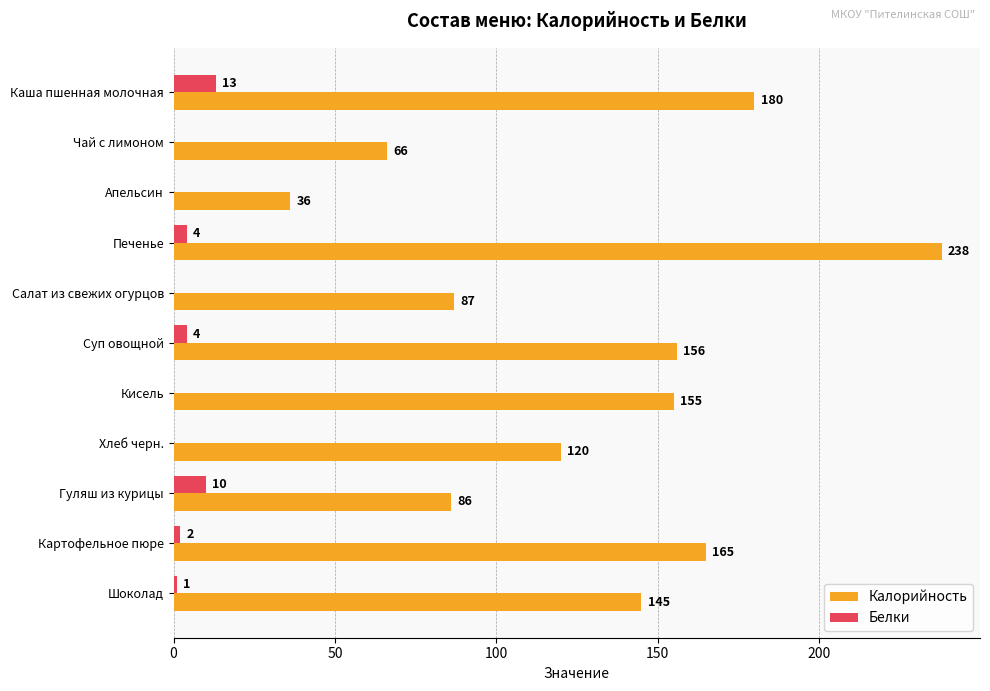

Which category has the highest value in the Белки series?

Каша пшенная молочная